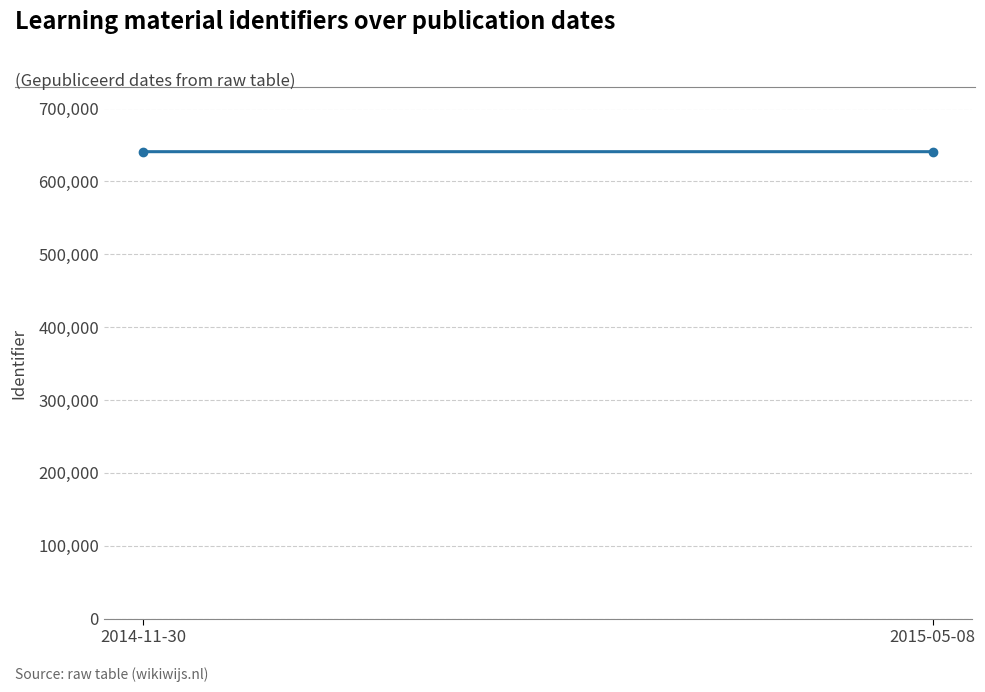

Reading left to right, transcribe all the data shown in this chart.

2014-11-30=640740	2015-05-08=640742